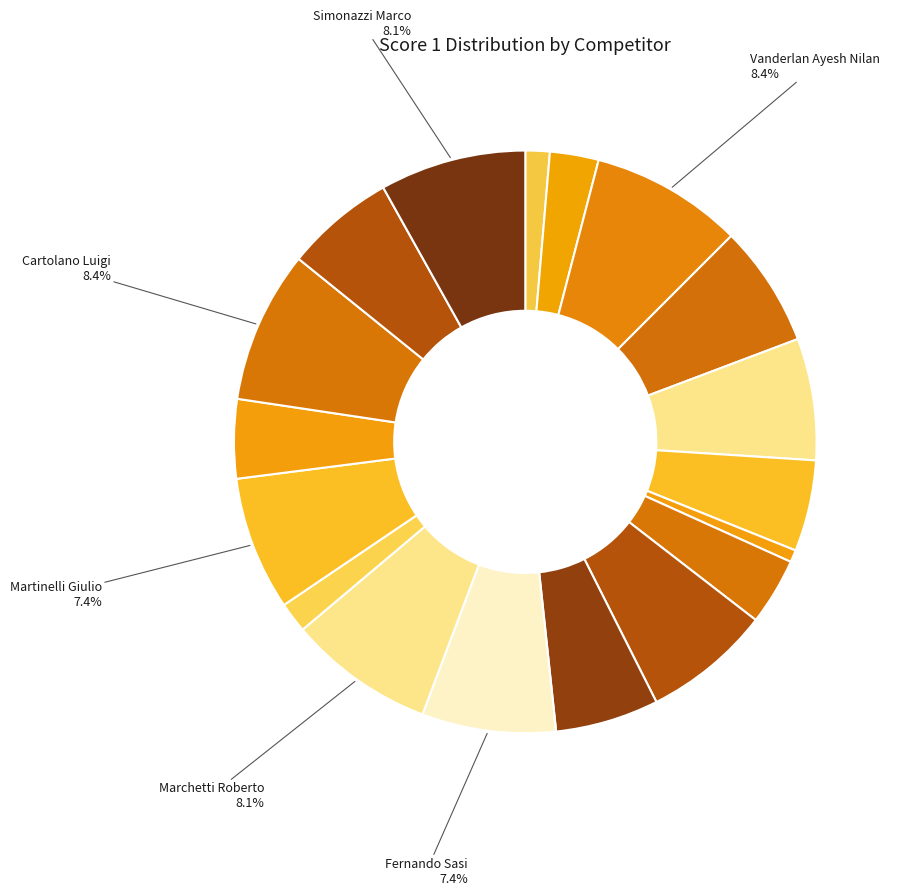

Count the number of slices in the pie.

18